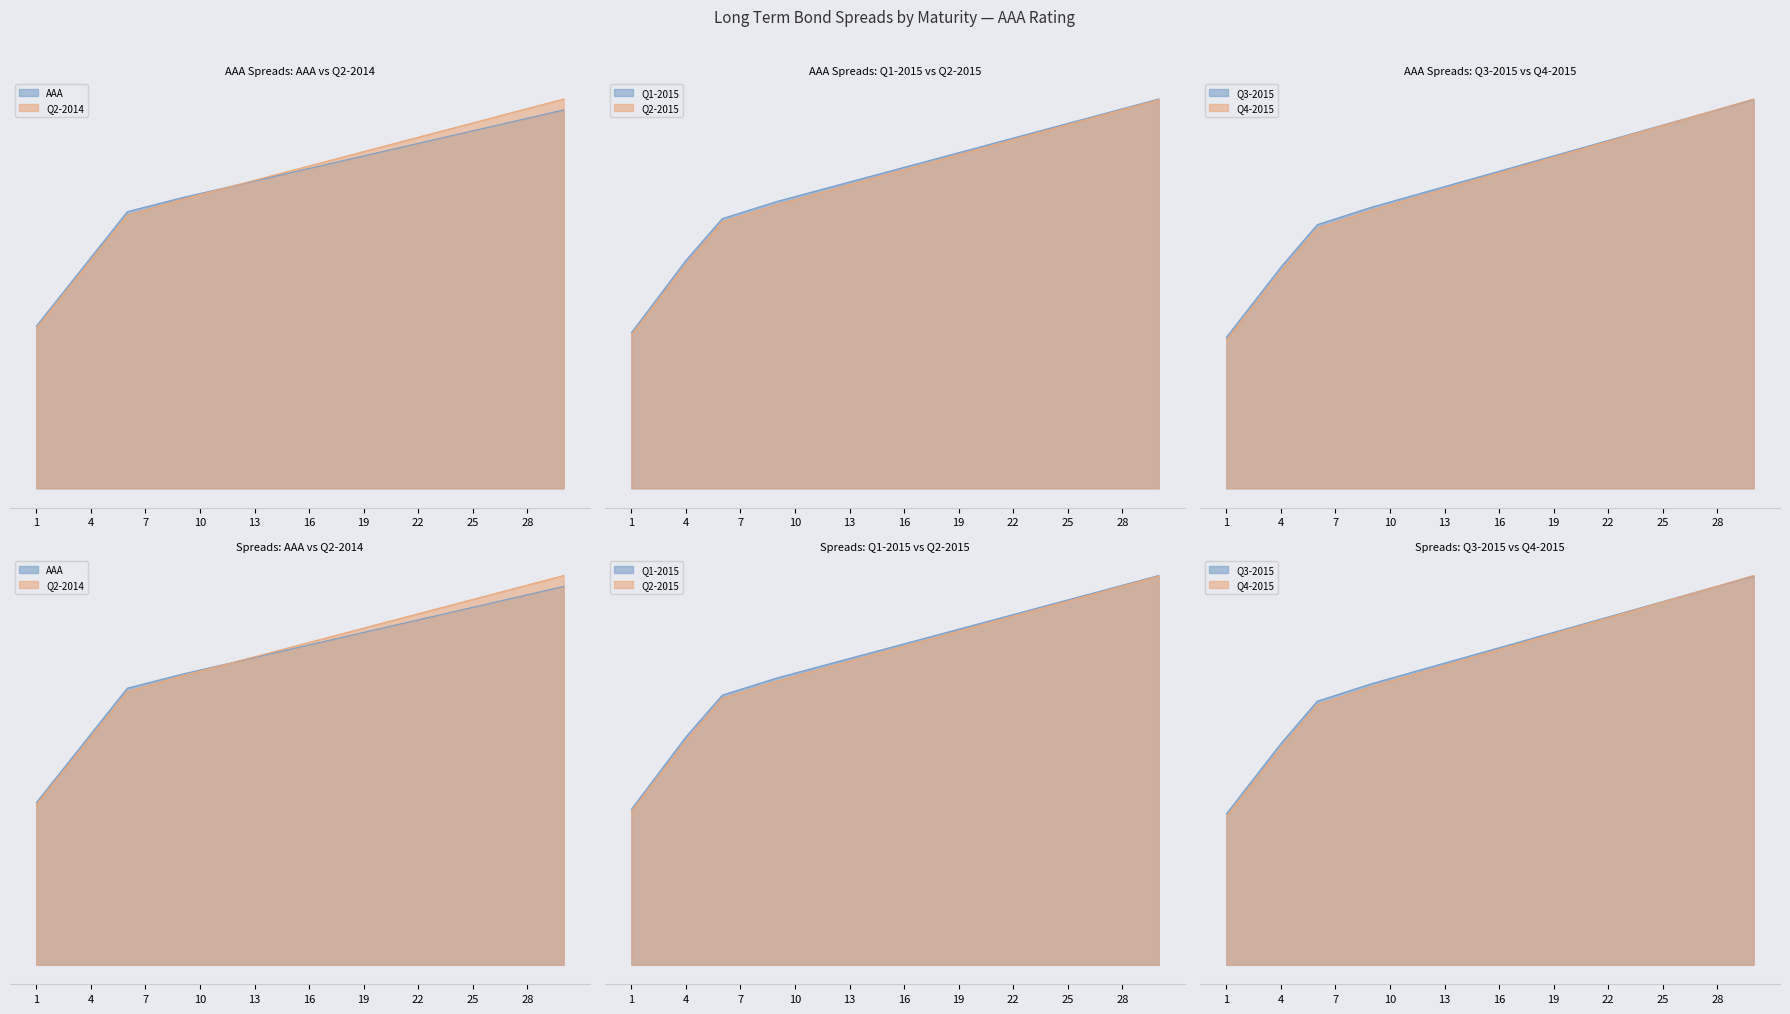

Which category has the lowest value across all series?

1